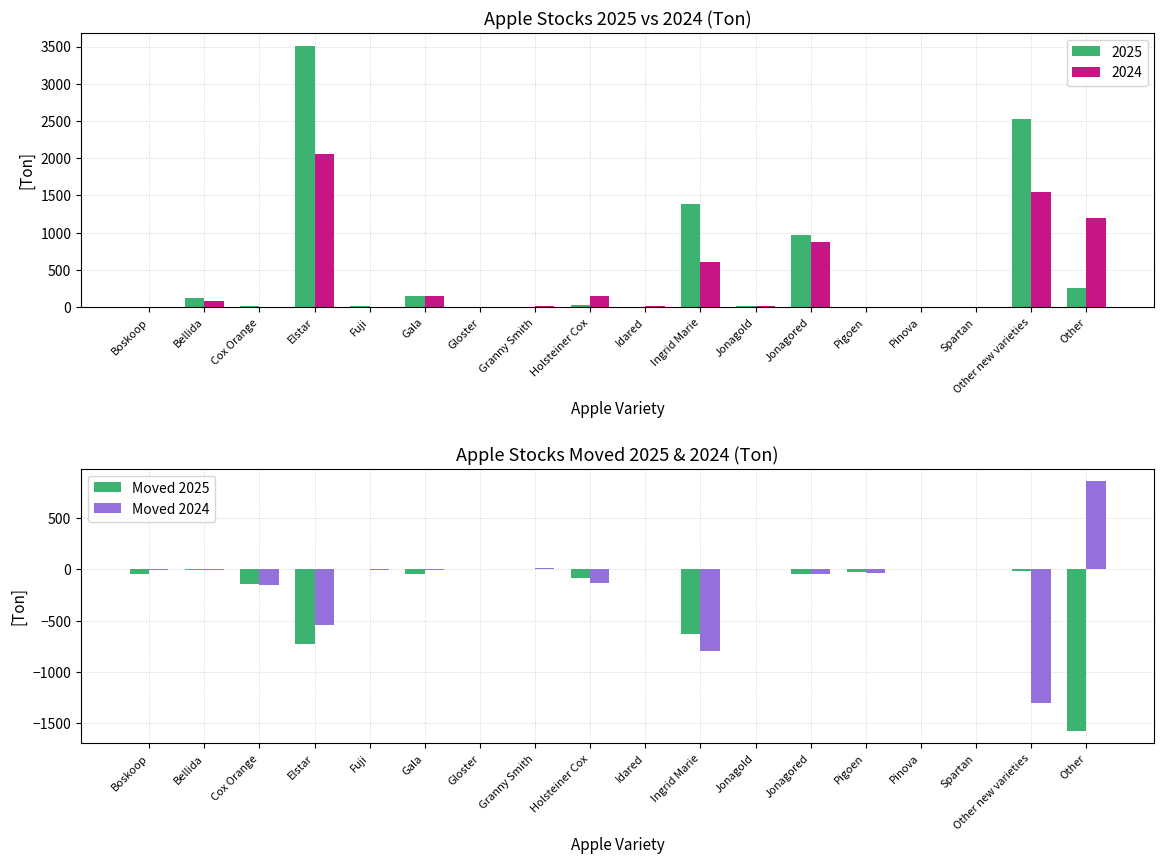

The Moved 2025 series shows -22 at Gala. True or false?

False